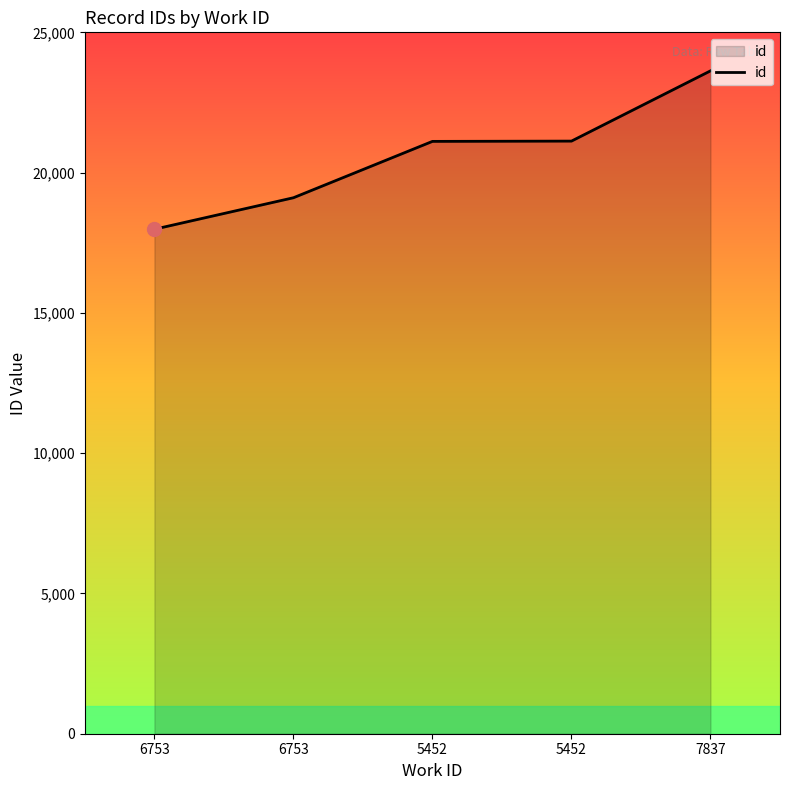

What is the change in value from 6753 to 5452?

+3141